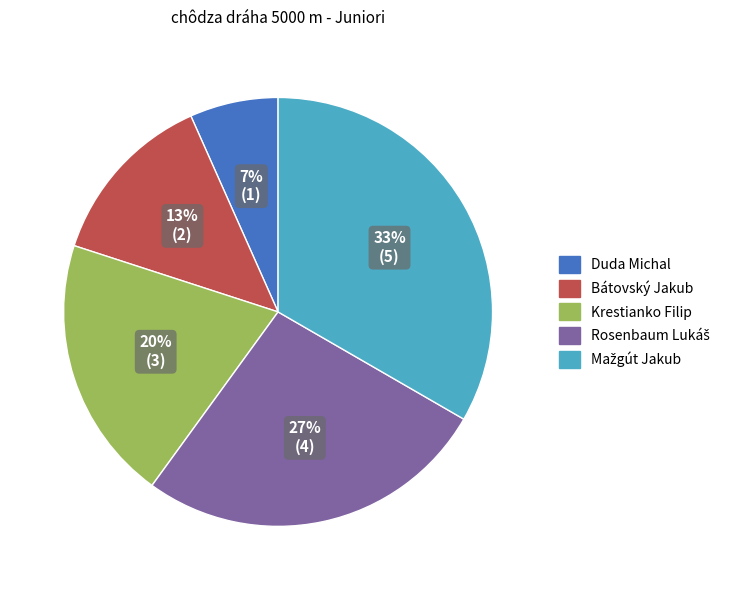

Which slice is the smallest?

Duda Michal